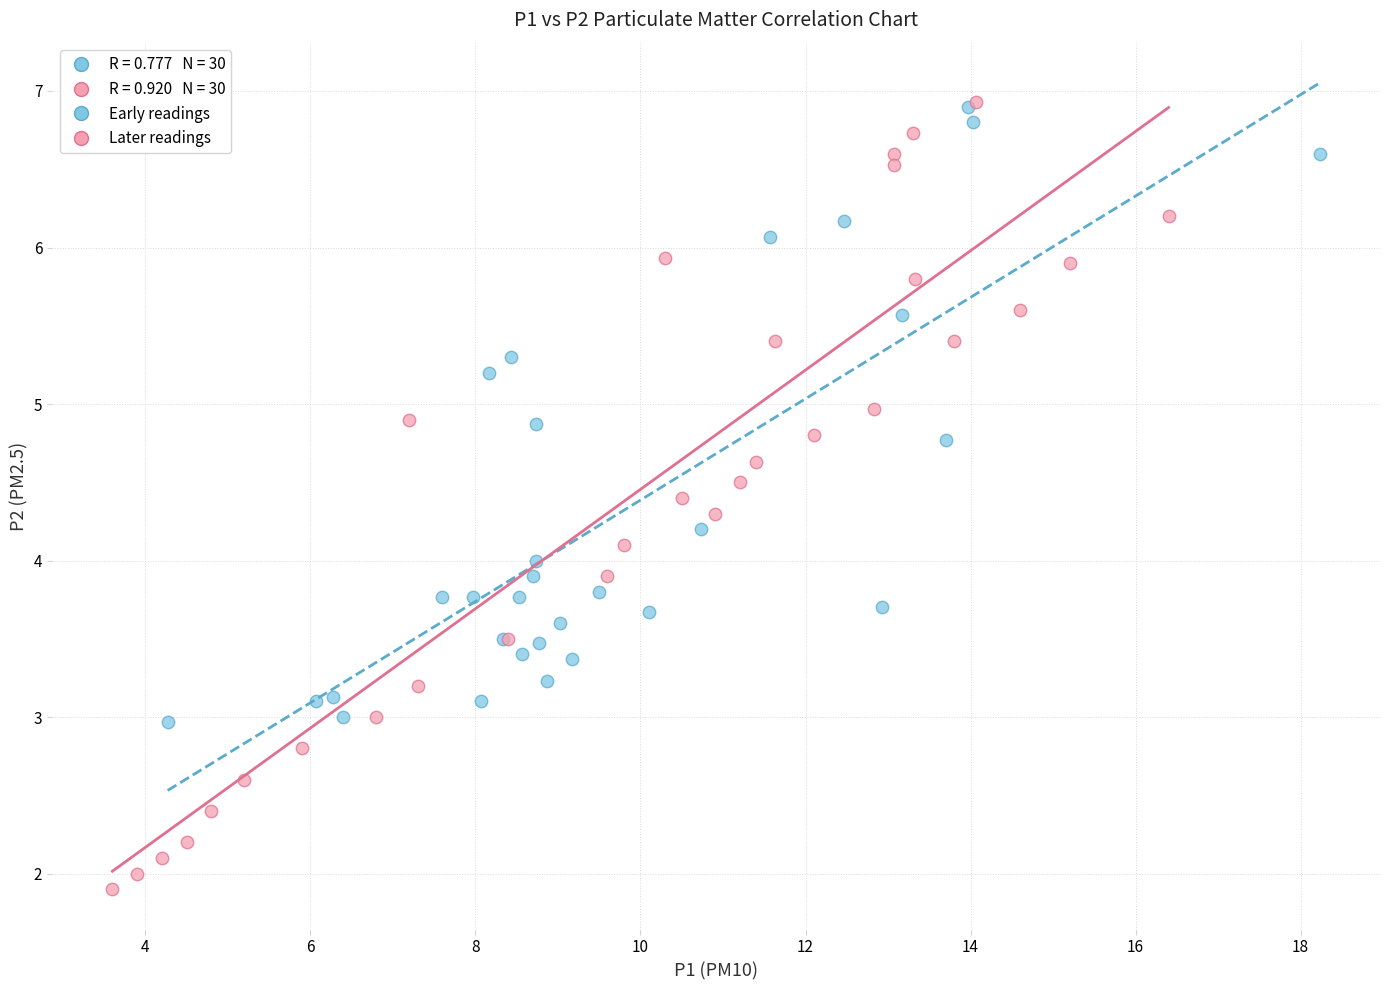

Which series reaches the minimum Y coordinate?

Later readings